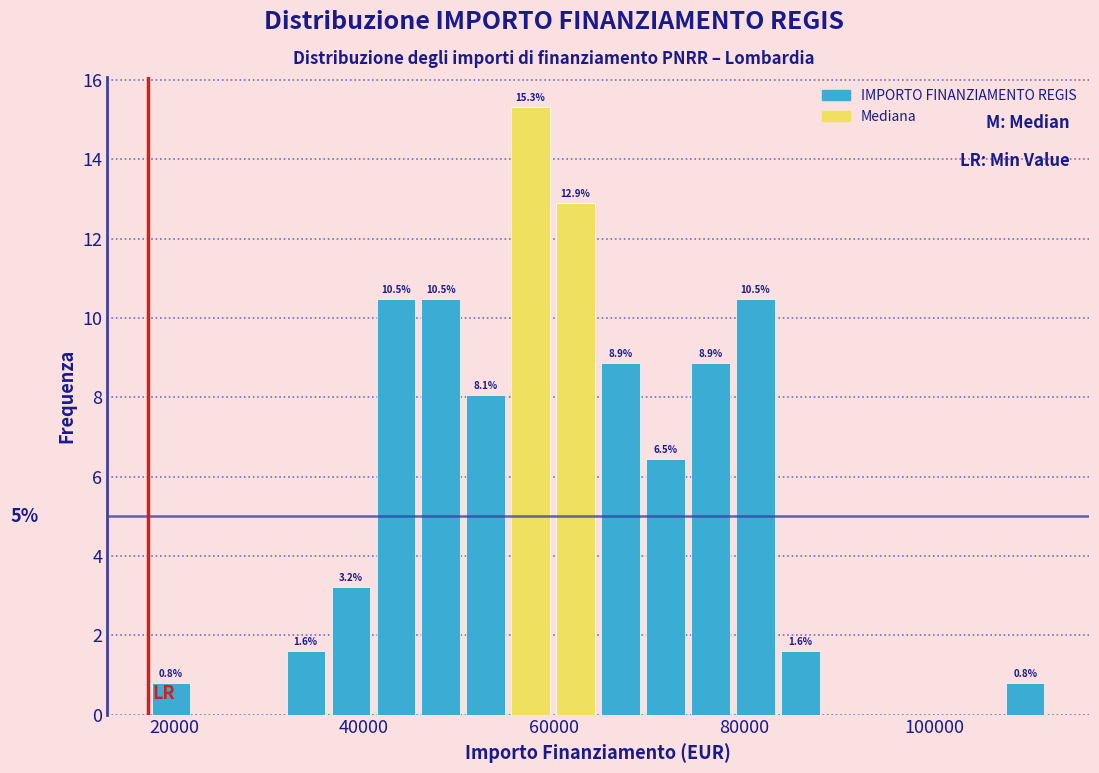

Around what value on the x-axis is the tallest bar? Give the approximate position of its centre, as read against the axis.

58000